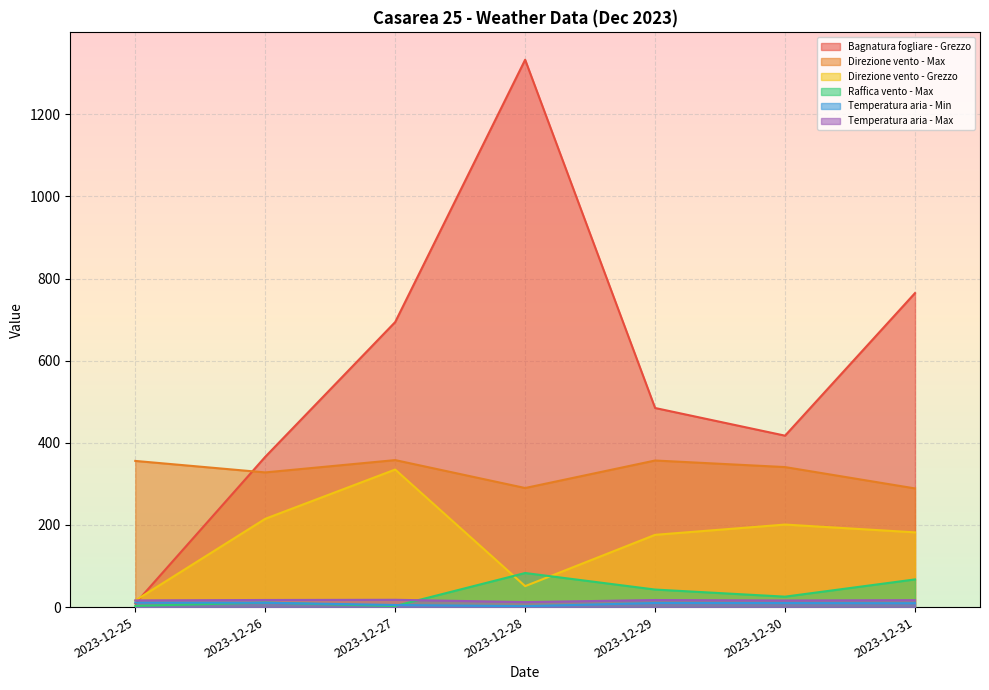

What value does the Direzione vento - Grezzo series have at 2023-12-26?

215.0